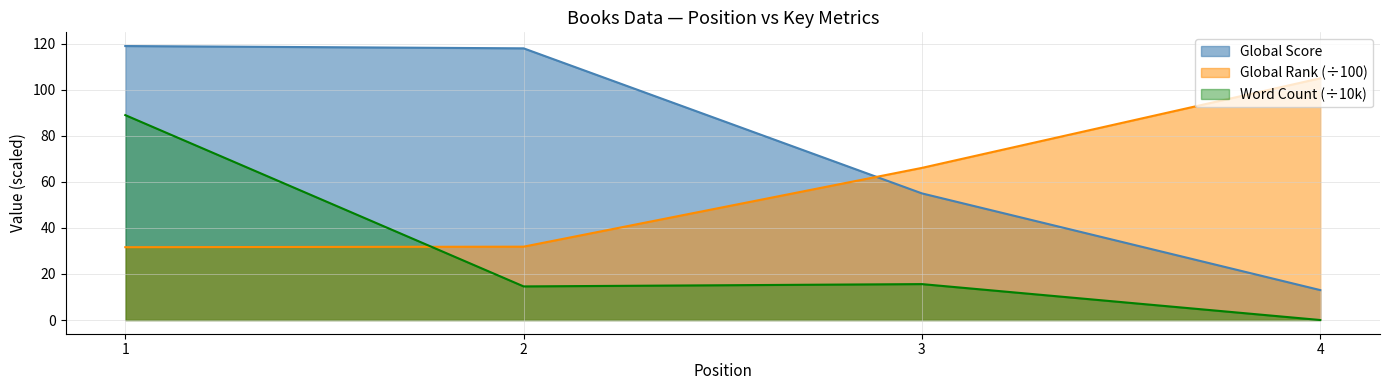

What are all the series names shown in the legend?

Global Score, Global Rank (÷100), Word Count (÷10k)